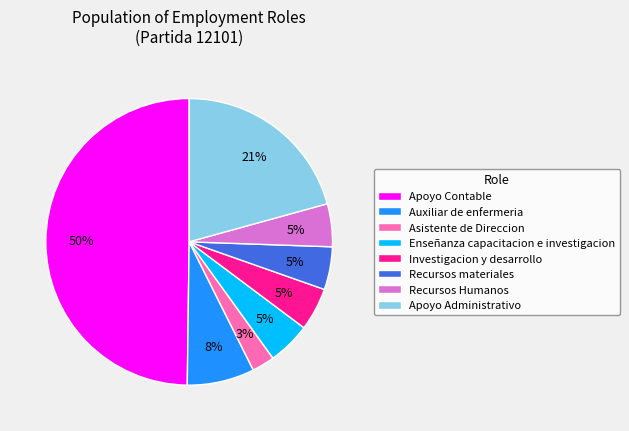

What is the largest slice in the pie chart?

Apoyo Contable